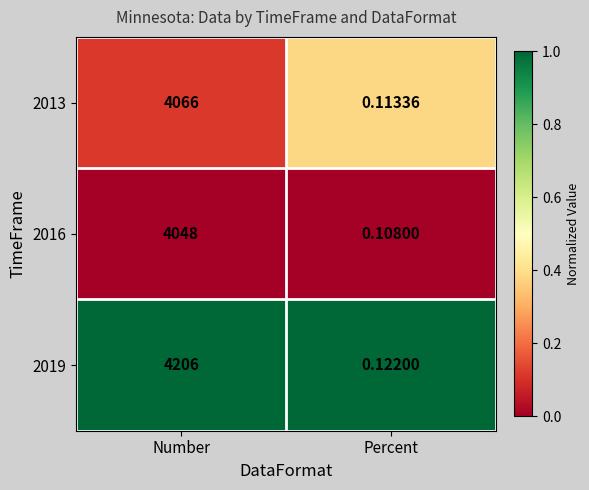

Which series has the largest range (max minus min)?

2019